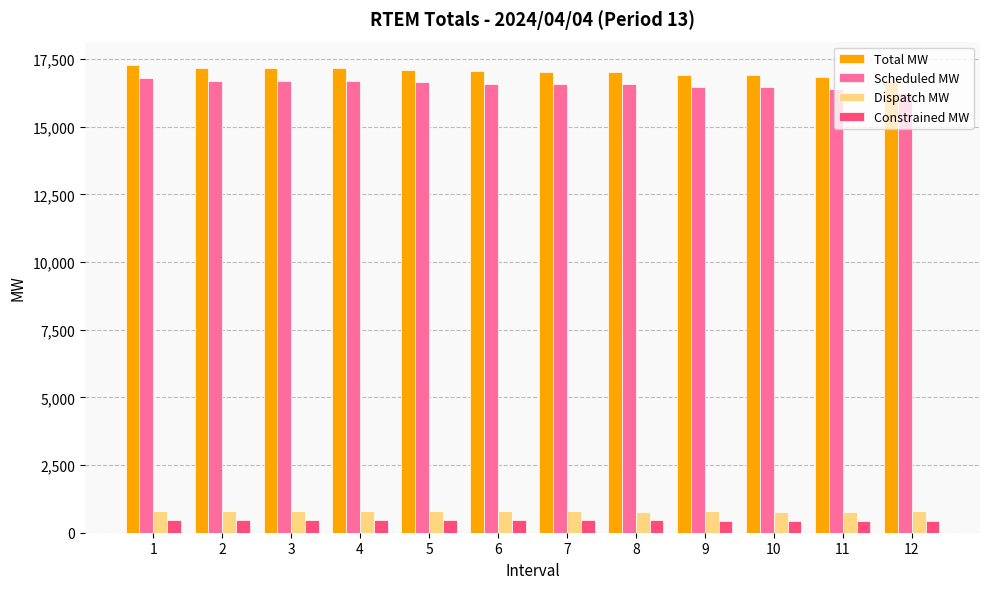

What is the sum of all Constrained MW values?

5472.4